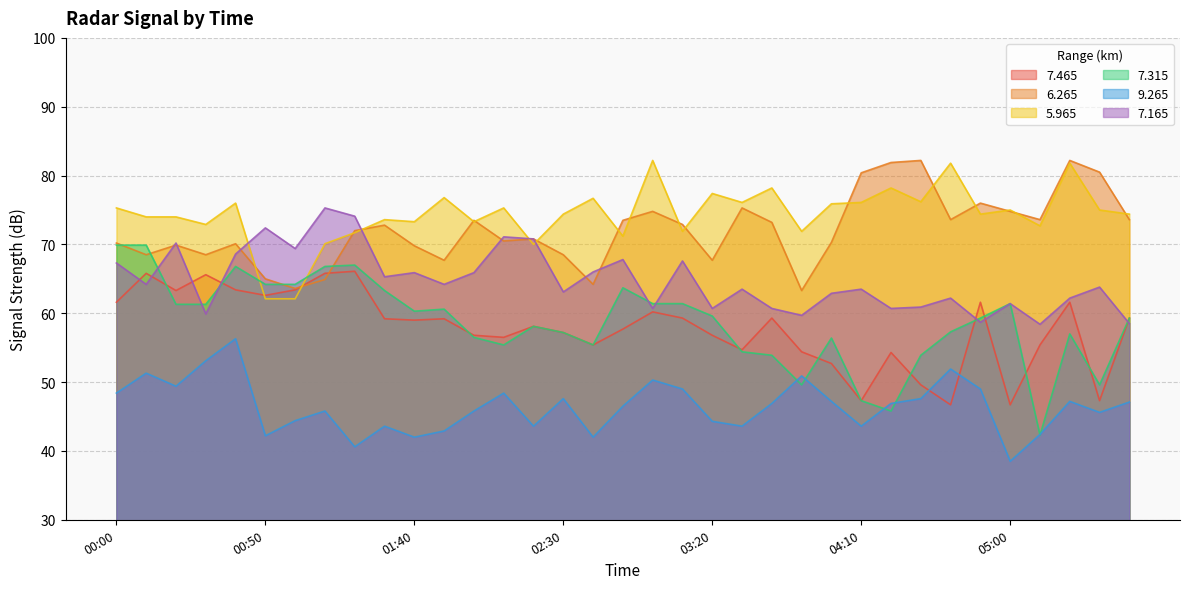

Reading left to right, list all the values displayed in this chart.

  7.465: 61.6	65.8	63.3	65.6	63.4	62.6	63.4	65.8	66.1	59.2	59.0	59.2	56.8	56.5	58.1	57.2	55.4	57.7	60.2	59.3	56.8	54.7	59.3	54.4	52.7	47.3	54.3	49.6	46.7	61.6	46.7	55.4	61.6	47.3	59.3
  6.265: 70.2	68.5	69.9	68.5	70.1	65.0	63.6	64.9	72.0	72.8	69.8	67.7	73.5	70.5	70.8	68.5	64.2	73.5	74.8	72.9	67.7	75.3	73.2	63.3	70.3	80.4	81.9	82.2	73.6	76.0	74.8	73.6	82.2	80.5	73.6
  5.965: 75.3	74.0	74.0	72.9	76.0	62.1	62.1	70.1	71.7	73.6	73.3	76.8	73.3	75.3	70.0	74.4	76.7	71.2	82.2	71.9	77.4	76.1	78.2	71.9	75.9	76.1	78.2	76.2	81.8	74.4	75.0	72.7	81.8	75.0	74.4
  7.315: 69.9	69.9	61.3	61.3	66.8	64.2	64.2	66.8	67.0	63.3	60.3	60.6	56.5	55.4	58.1	57.2	55.4	63.7	61.4	61.4	59.6	54.4	53.9	49.6	56.4	47.3	45.8	53.9	57.3	59.3	61.4	42.3	57.0	49.6	59.3
  9.265: 48.4	51.3	49.4	53.1	56.3	42.2	44.4	45.8	40.6	43.6	42.0	42.9	45.8	48.4	43.6	47.6	42.0	46.5	50.3	49.0	44.3	43.6	46.9	50.9	47.2	43.6	46.9	47.6	51.9	49.0	38.5	42.4	47.2	45.6	47.1
  7.165: 67.3	64.2	70.2	59.9	68.6	72.4	69.4	75.3	74.1	65.3	65.9	64.2	65.9	71.1	70.8	63.1	66.0	67.8	60.7	67.6	60.7	63.5	60.7	59.7	62.9	63.5	60.7	60.9	62.2	58.7	61.4	58.4	62.2	63.8	58.5